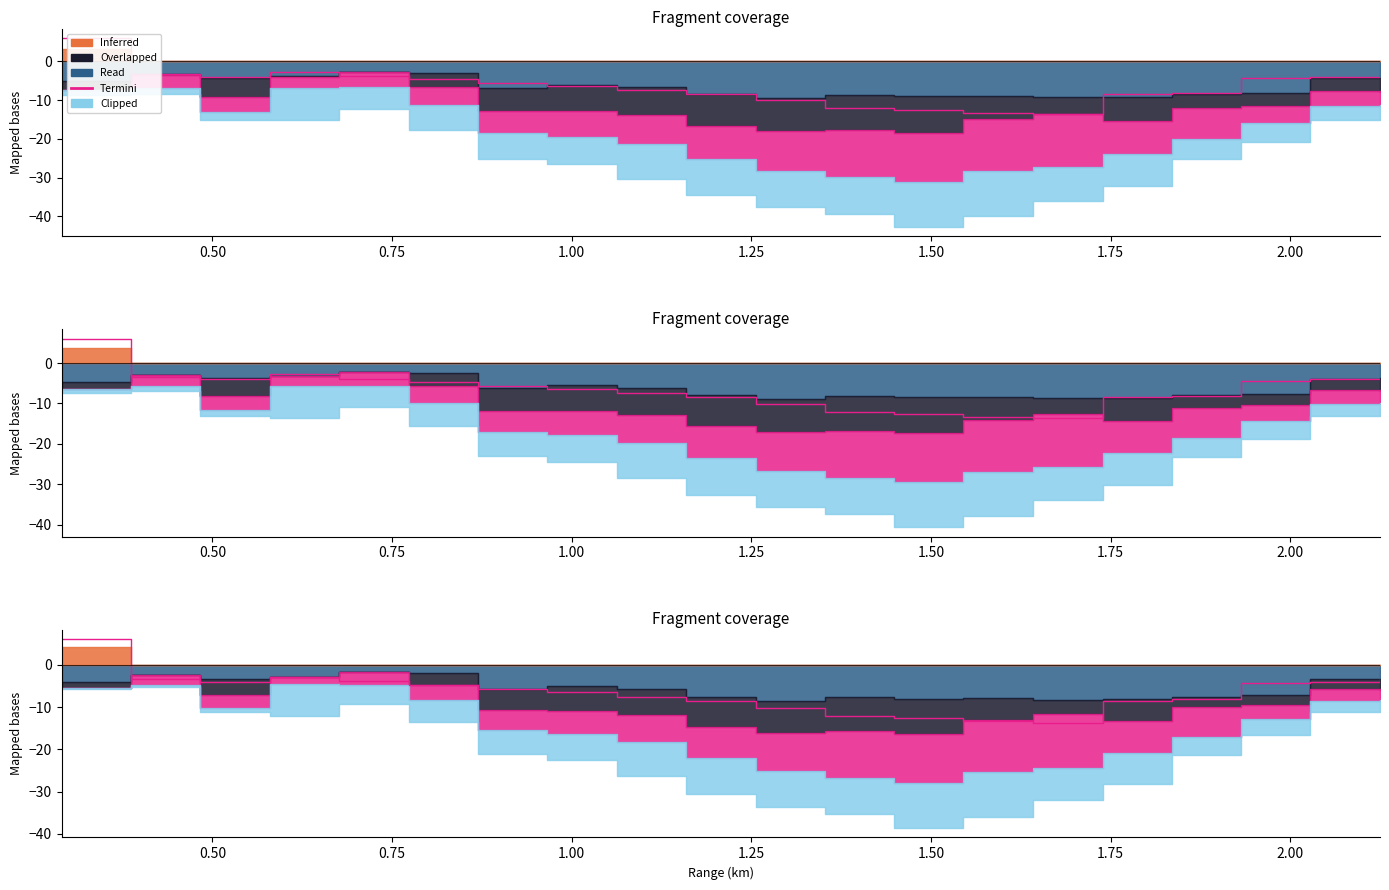

Where is Clipped nearest to the value -6?

0.773